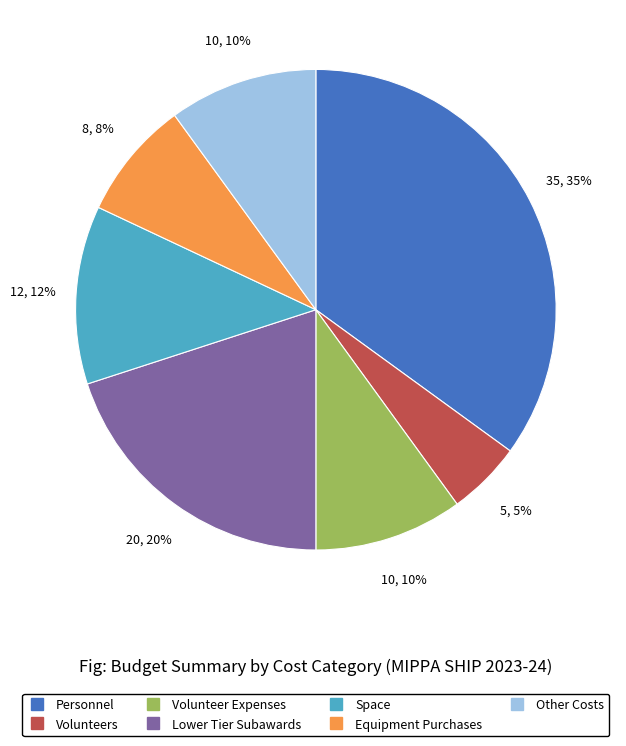

How many slices are in this pie chart?

7